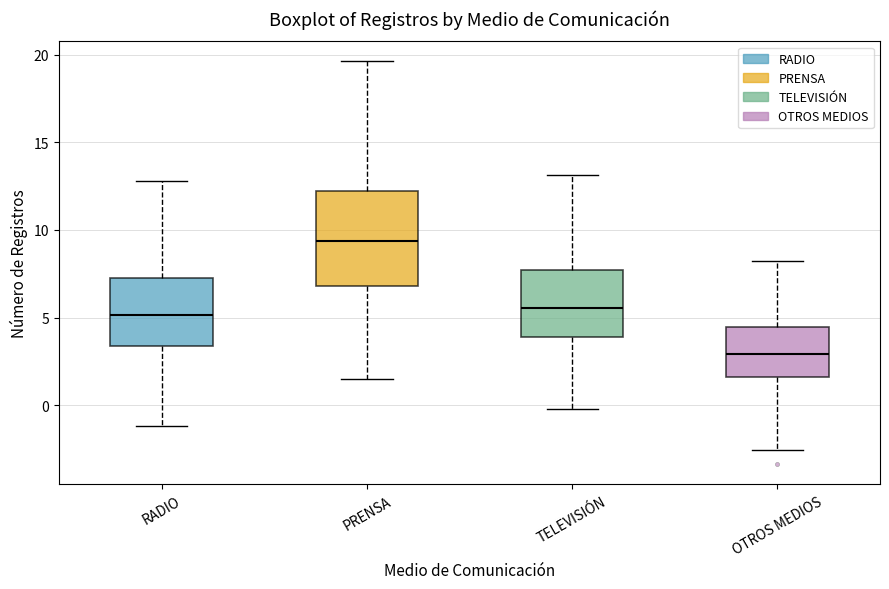

Reading left to right, transcribe this box plot: for each box, give where its median line is, the range the box spans, and where its two whiskers end, as read against the y-axis. The values are not printed on the chart, so give them approximately, as read against the axis.

RADIO: median 5.0, box 3.5 to 7.5, whiskers -1.0 to 13.0
PRENSA: median 9.5, box 7.0 to 12.0, whiskers 1.5 to 19.5
TELEVISIÓN: median 5.5, box 4.0 to 7.5, whiskers 0.0 to 13.0
OTROS MEDIOS: median 3.0, box 1.5 to 4.5, whiskers -2.5 to 8.0